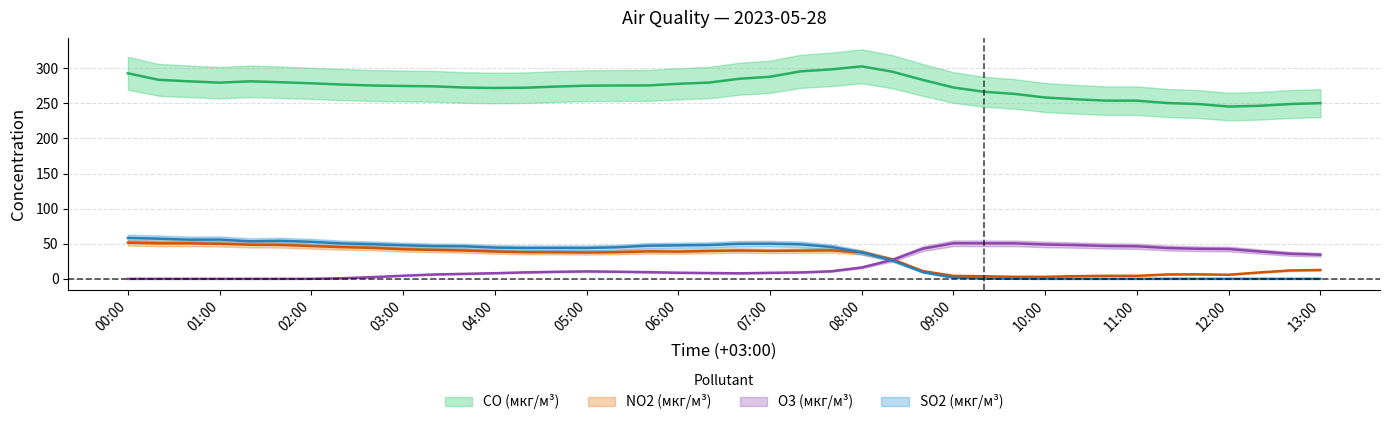

Is this an area chart (filled region under the line)?

No